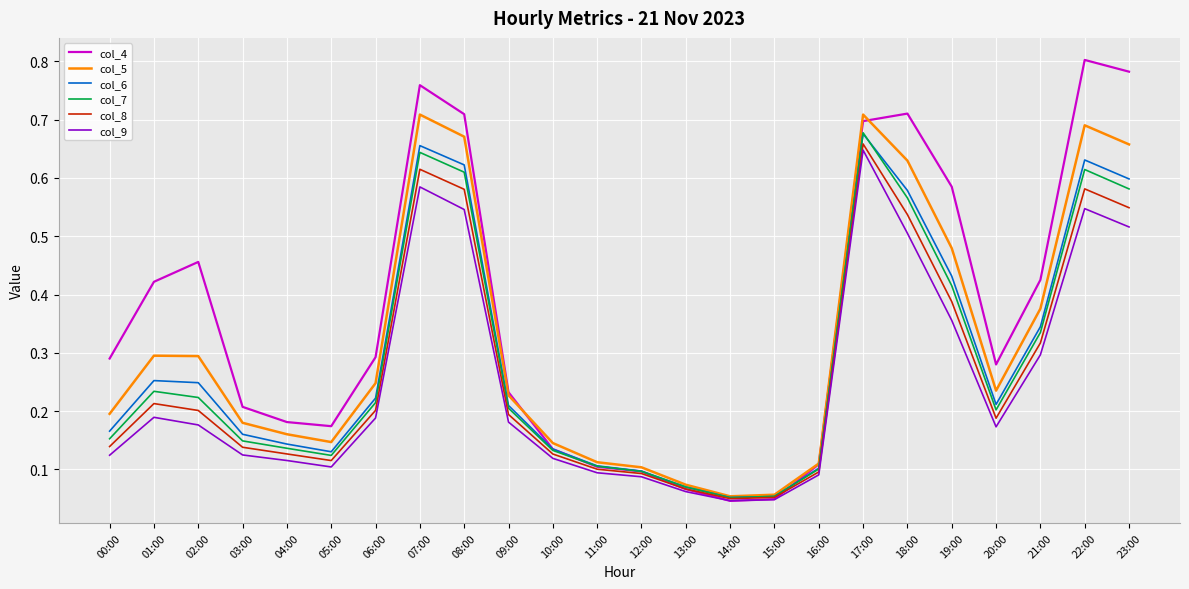

Which series has the widest spread of values?

col_4